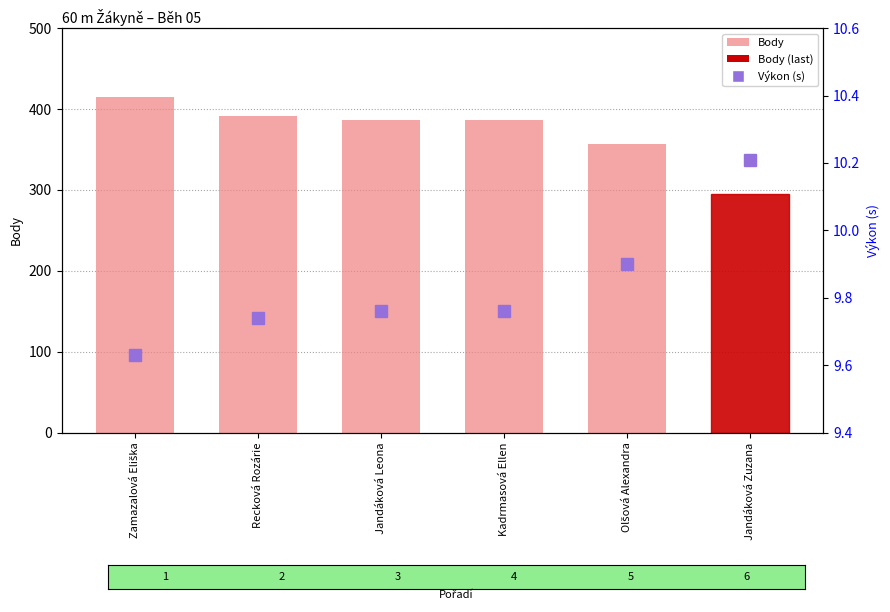

What position from the left is Jandáková Zuzana?

6